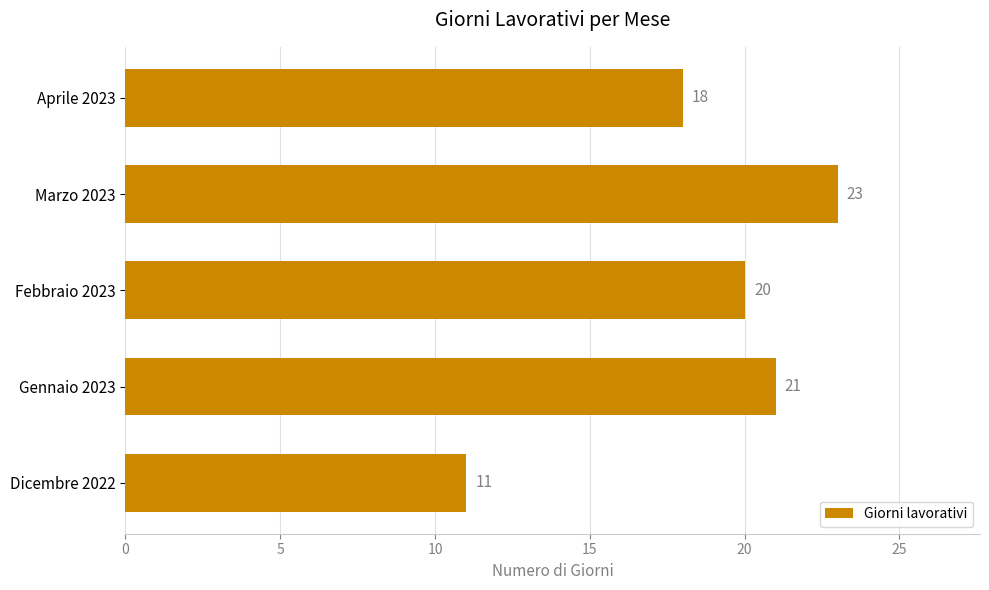

What is the sum of all values?

93